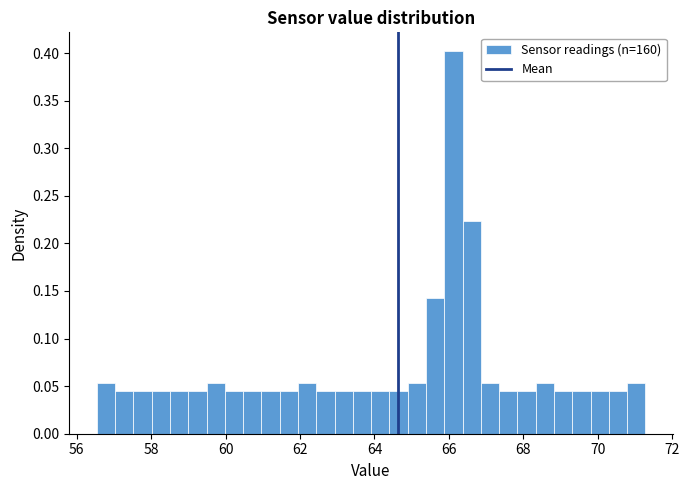

Around what value on the x-axis is the tallest bar? Give the approximate position of its centre, as read against the axis.

66.2